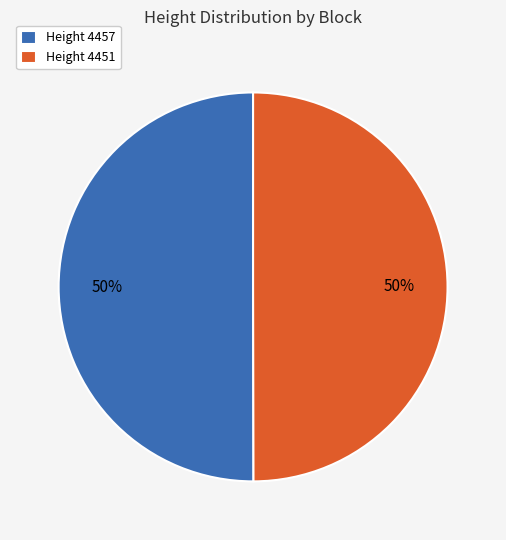

What is the ratio of the value at Height 4457 to the value at Height 4451?

1.0